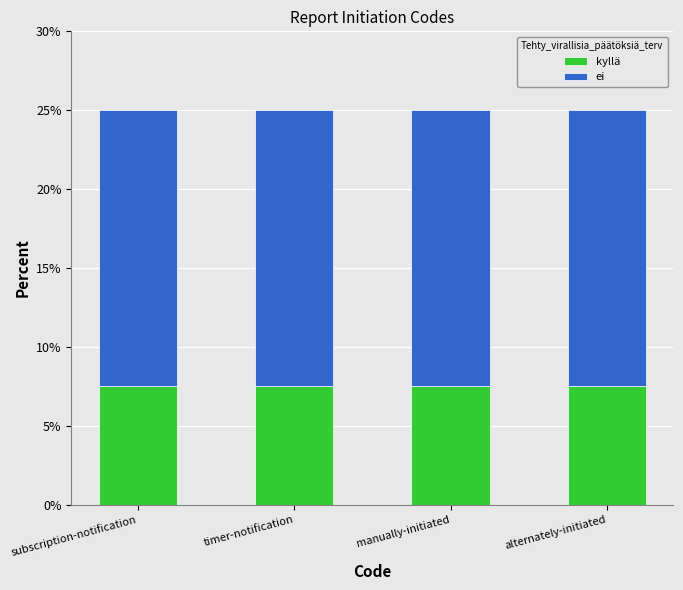

What is the minimum value for kyllä?

7.5